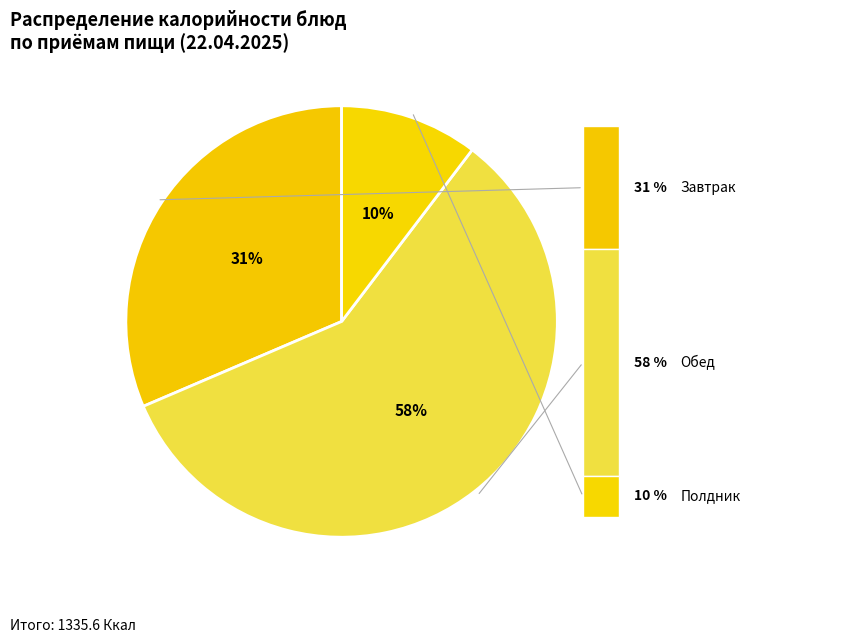

How many slices are in this pie chart?

3